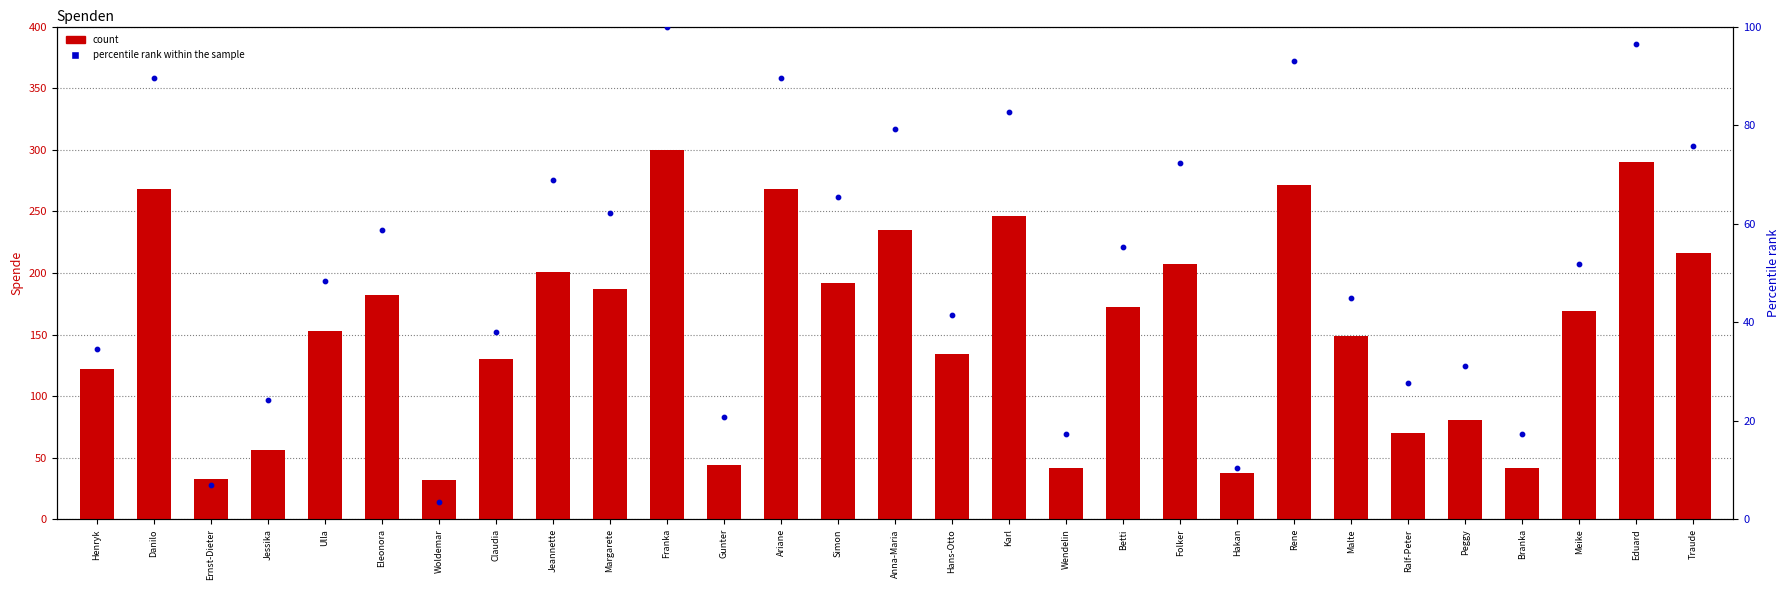

What are all the series names shown in the legend?

count, percentile rank within the sample